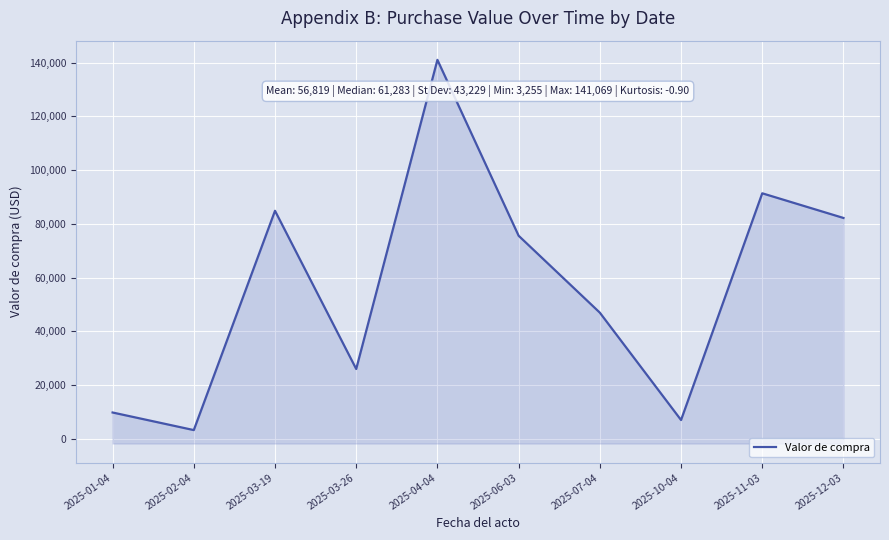

Which category has the lowest value across all series?

2025-02-04